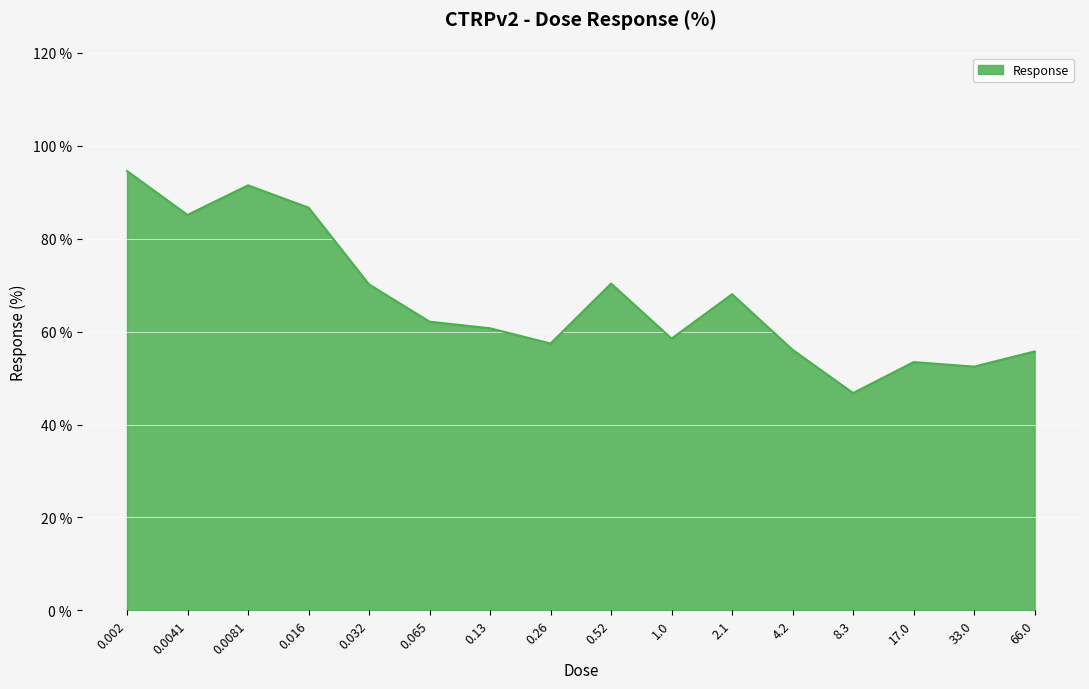

Which has a higher value, 33.0 or 8.3?

33.0